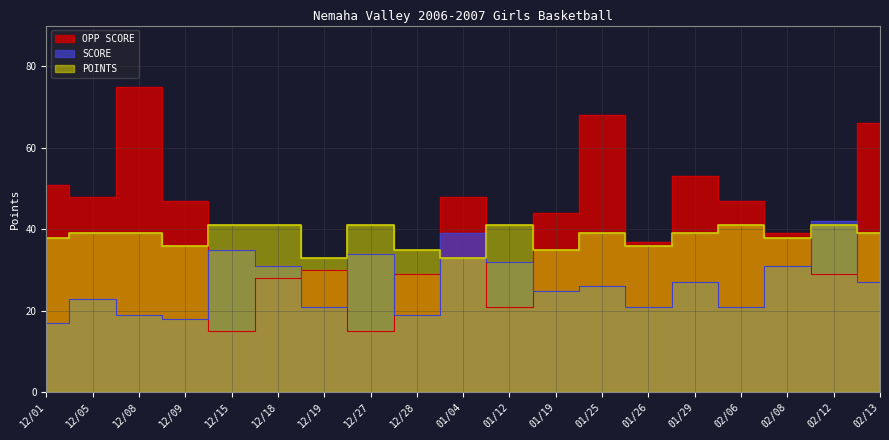

What is the label of the 15th point from the left?

01/29